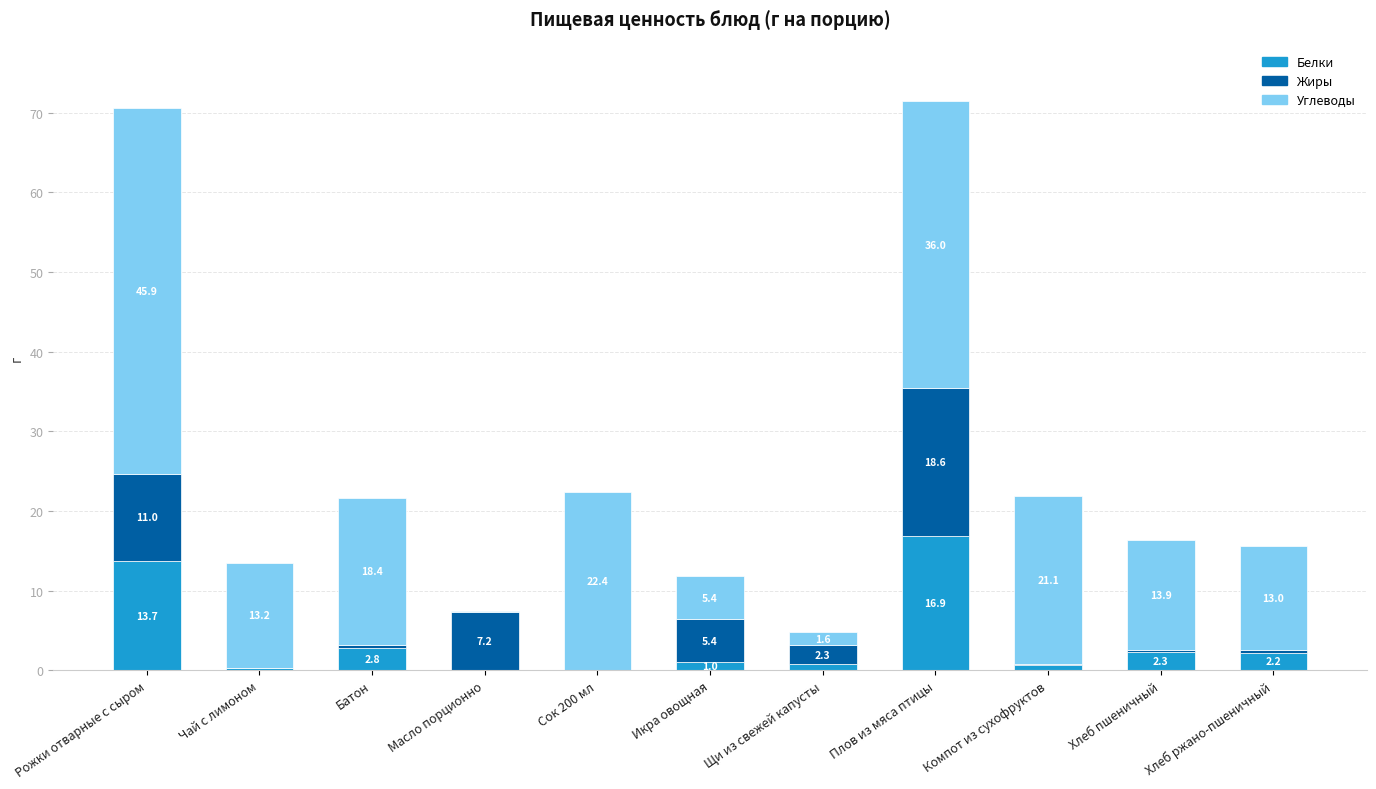

What is the total value across all series at Хлеб ржано-пшеничный?

15.6